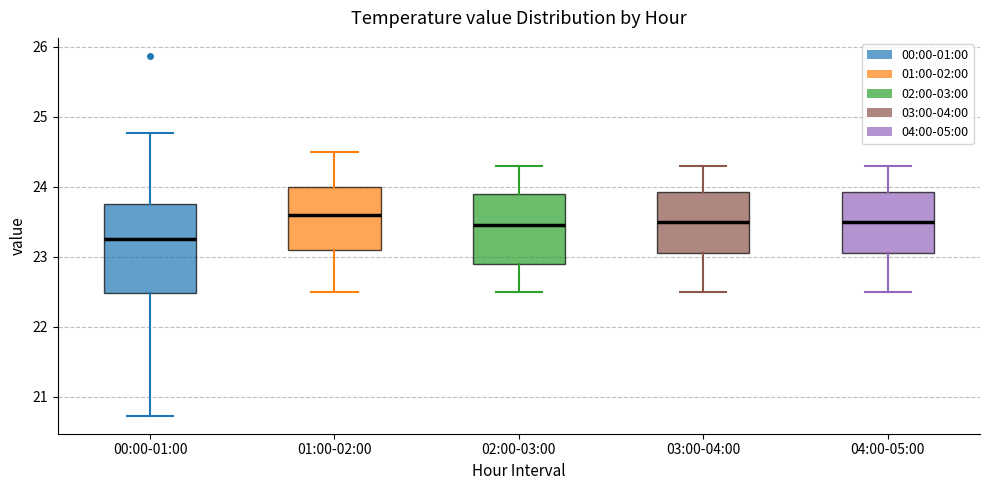

Where is the lower edge of the box for 02:00-03:00 on the y-axis? The values are not printed on the chart, so give them approximately, as read against the axis.

22.9